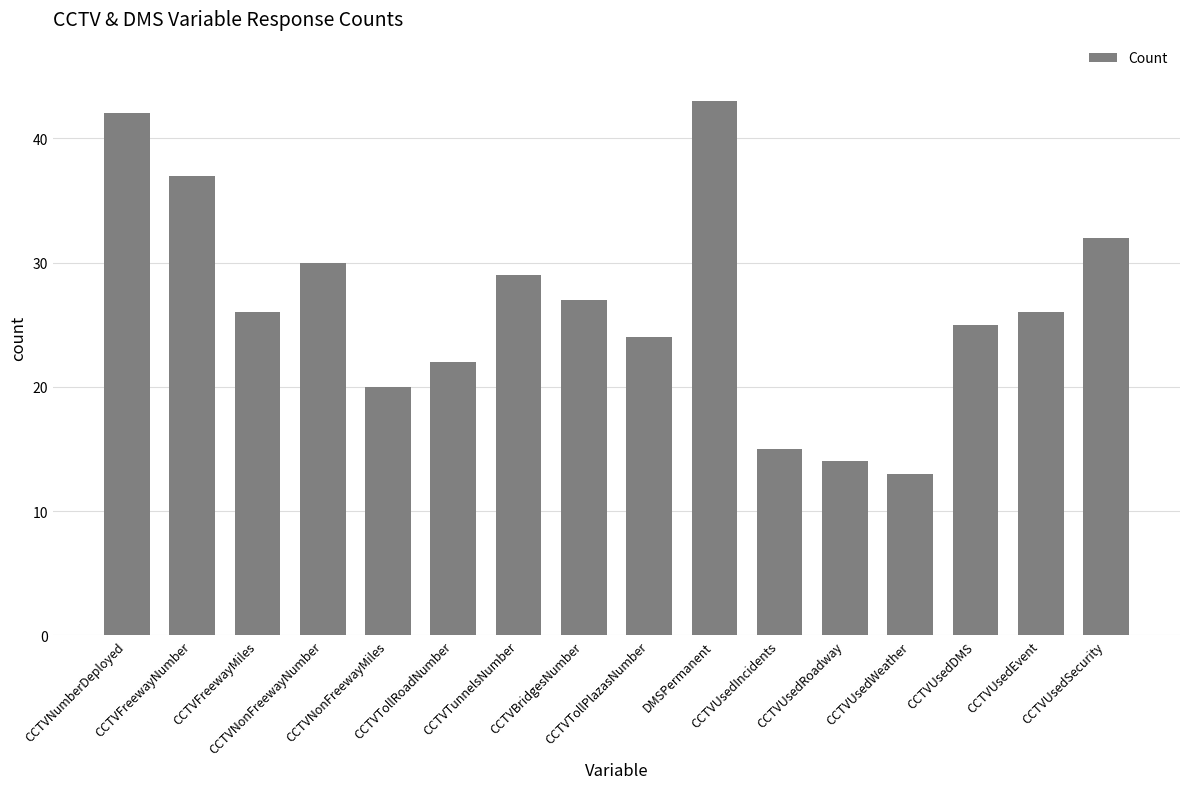

At which label does the data first exceed 26?

CCTVNumberDeployed